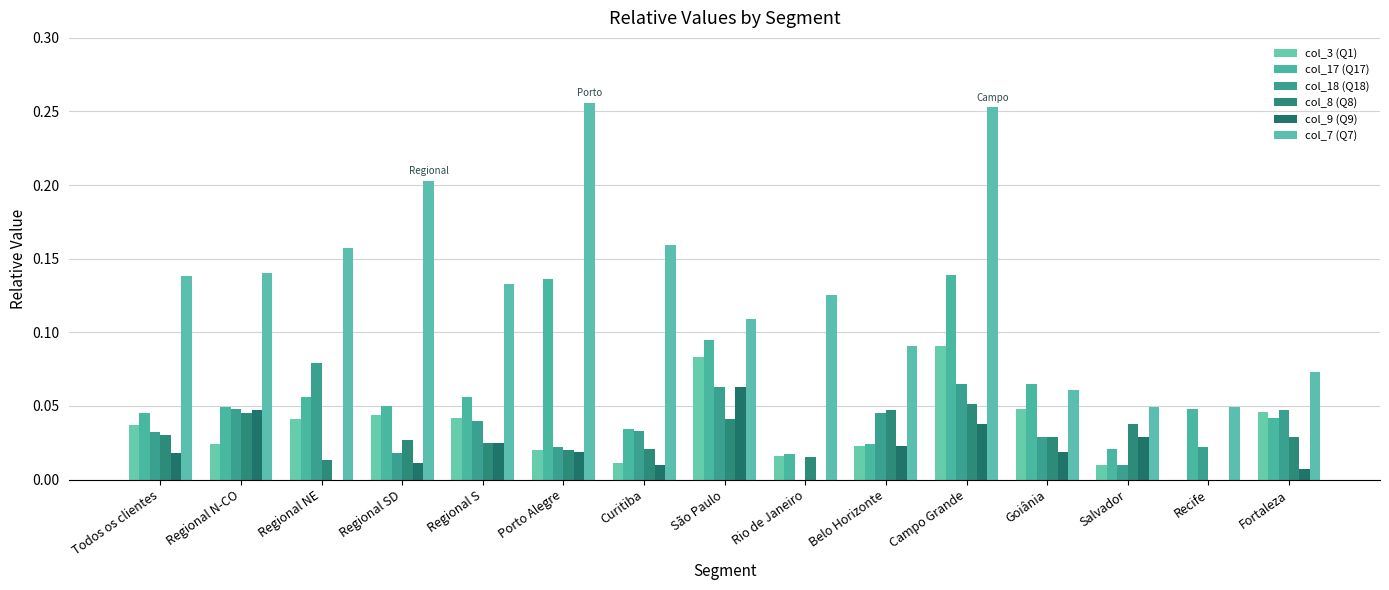

Are the bars horizontal?

No